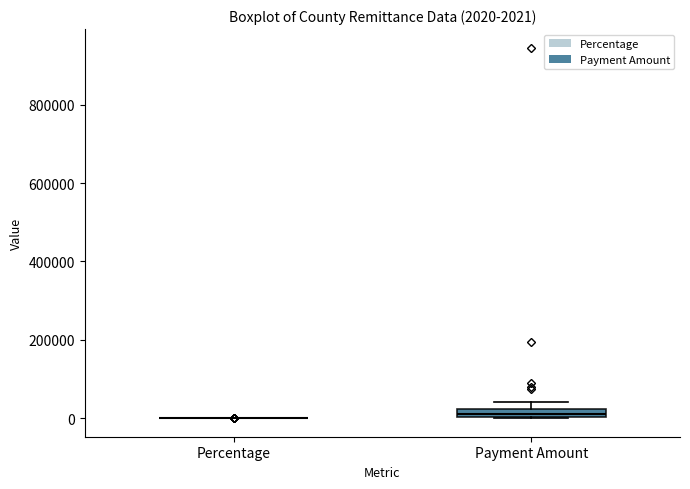

Which box is the tallest, from its lower edge to its upper edge?

Payment Amount